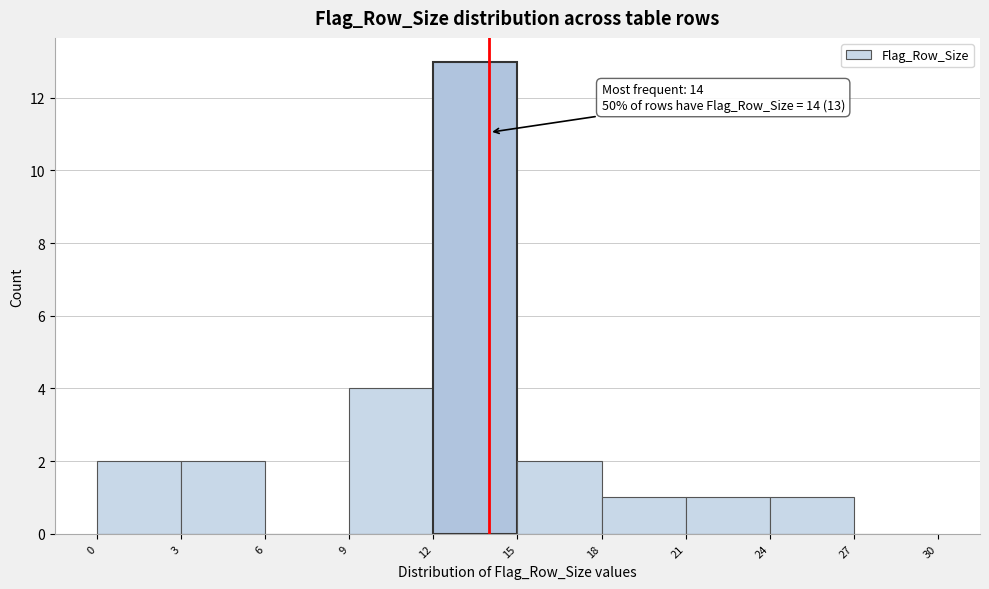

Over which range of the x-axis is the bar tallest?

12 to 15